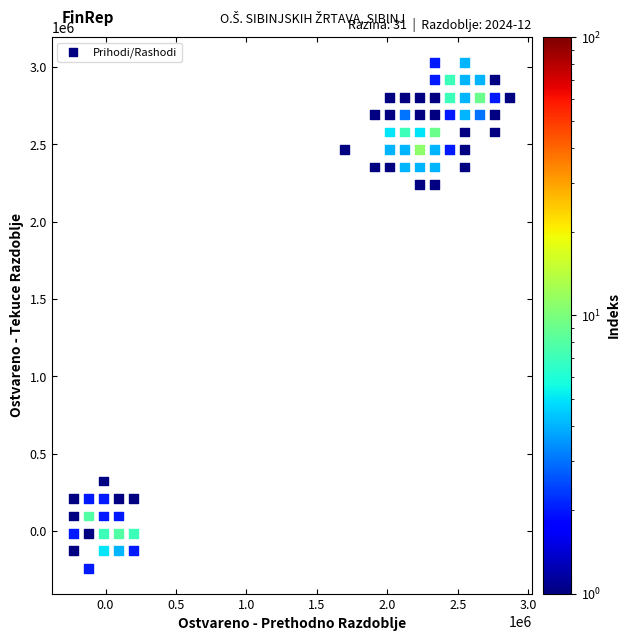

What is the range of Y values (max minus min)?

3270772.6